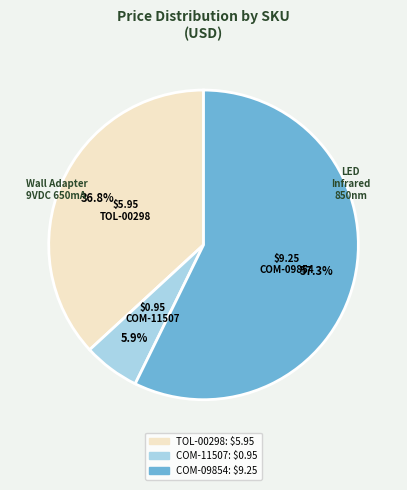

Count the number of slices in the pie.

3